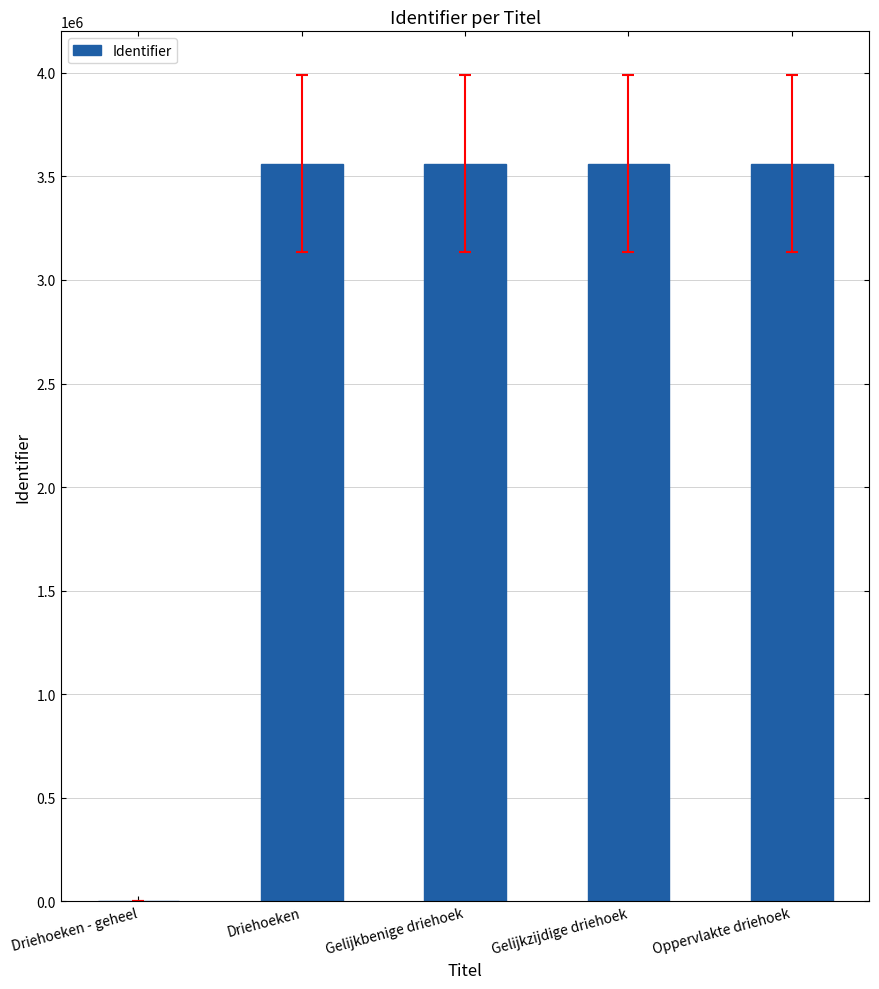

Count the number of data series in this chart.

1